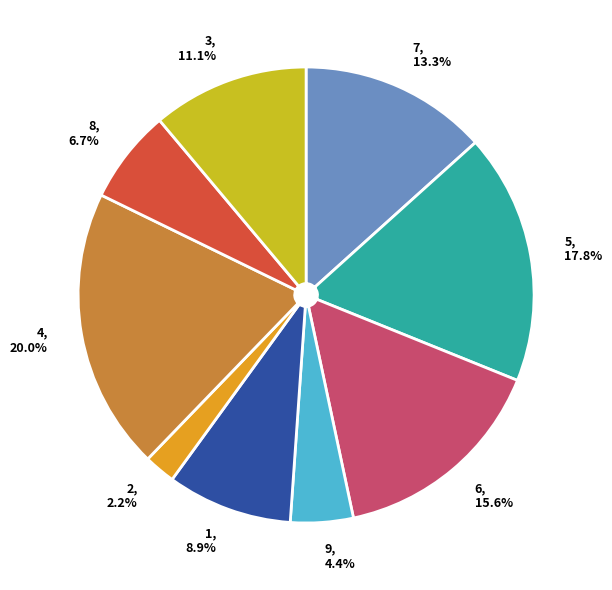

Is there any slice that represents more than half of the pie?

No